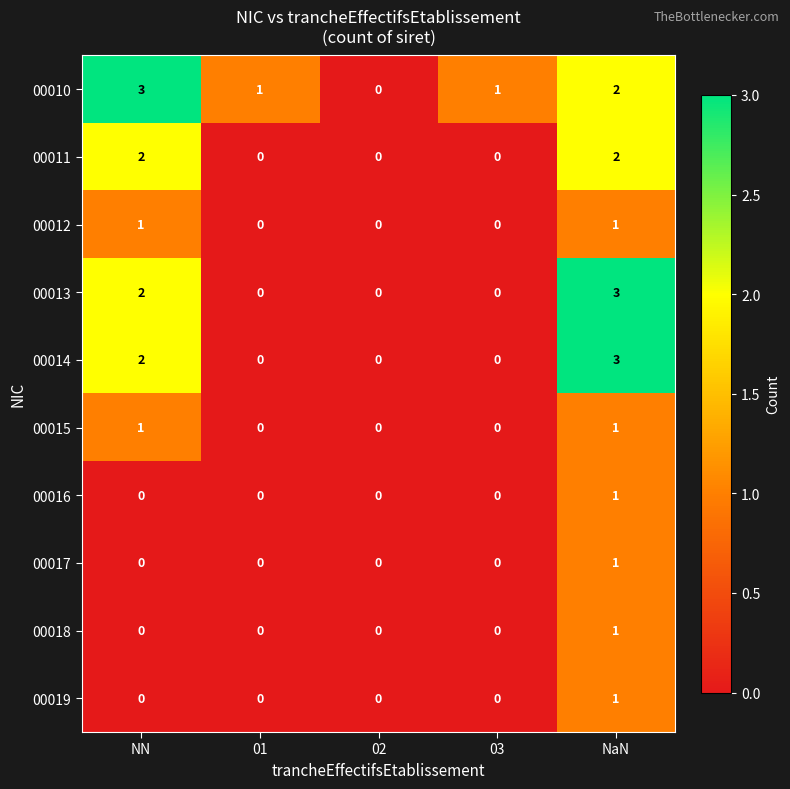

The value of 00016 at 03 is 0. True or false?

True